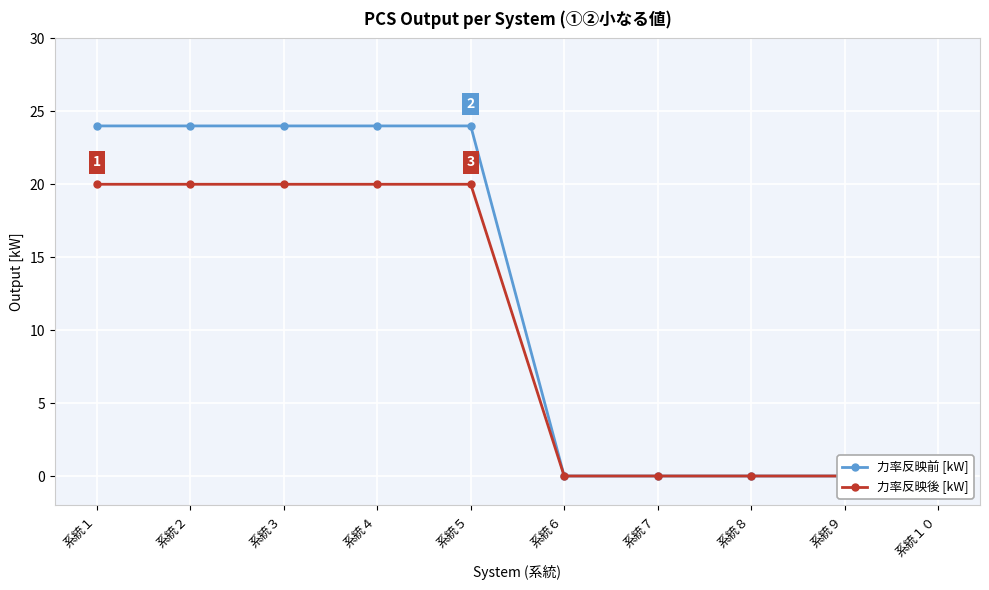

The 力率反映前 [kW] series shows 0 at 系統８. True or false?

True